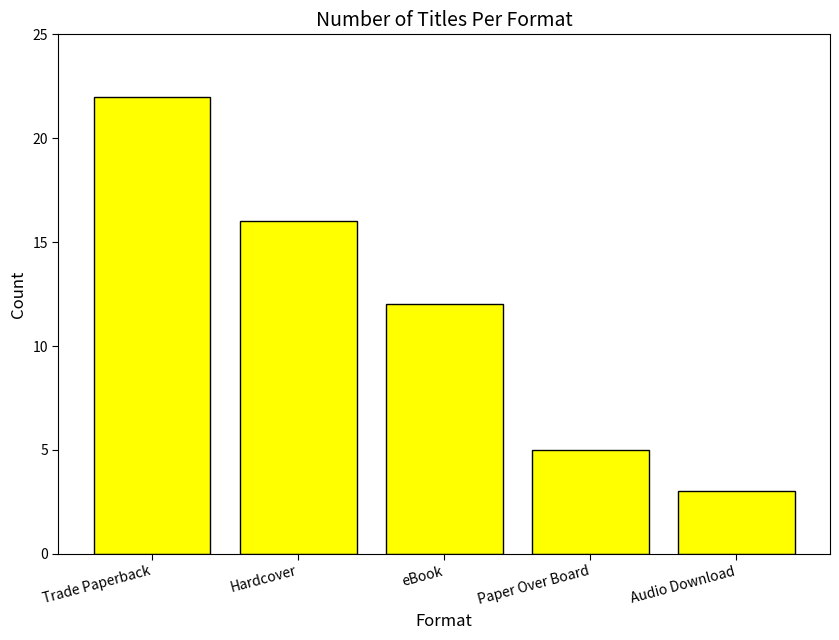

How many data points are less than 12?

2